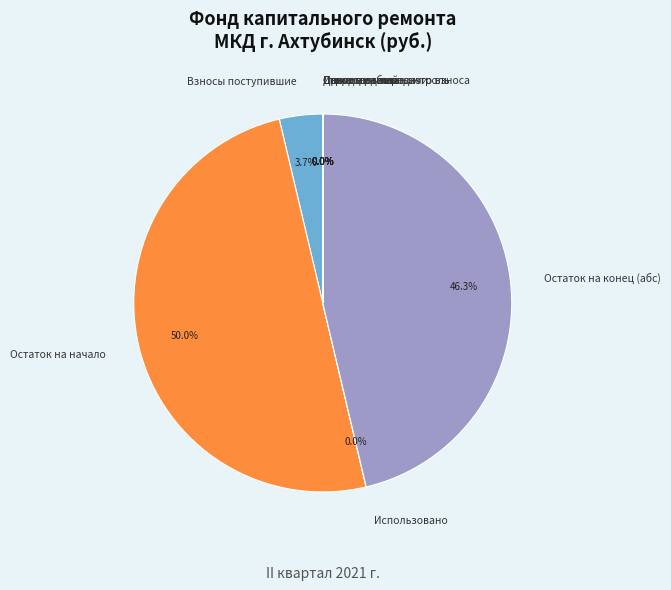

What is the largest slice in the pie chart?

Остаток на начало